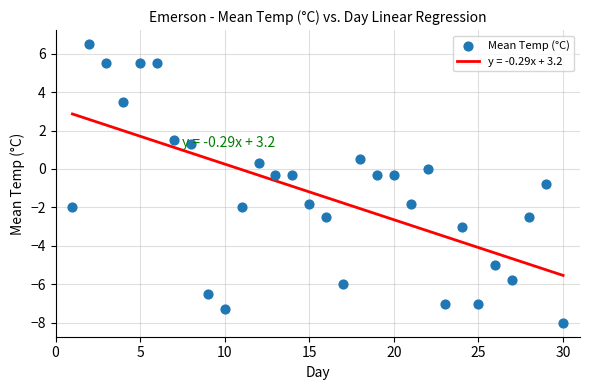

What is the range of Y values (max minus min)?

14.5